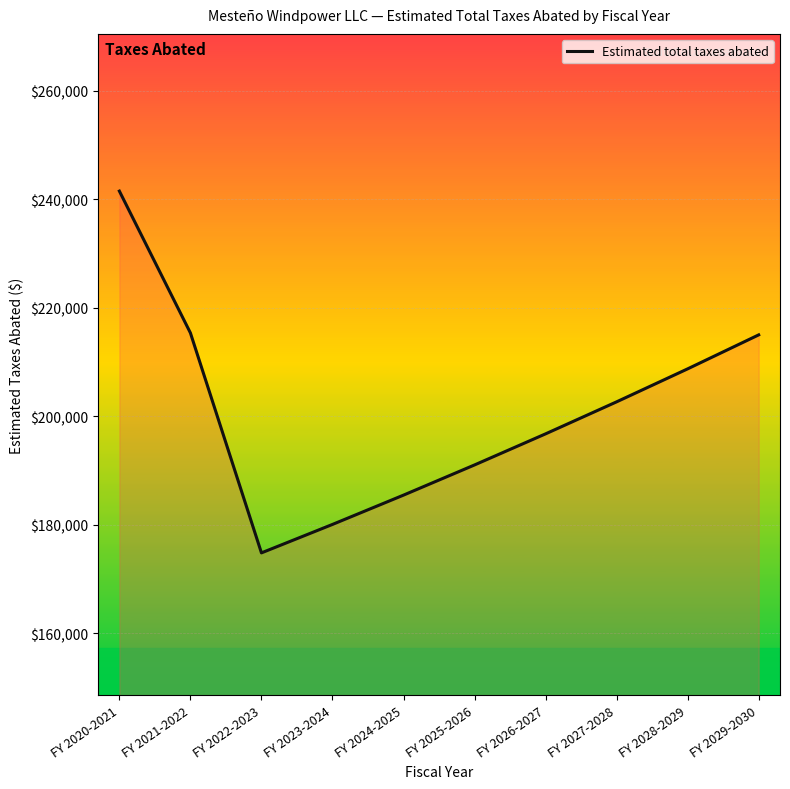

What is the ratio of the value at FY 2028-2029 to the value at FY 2021-2022?

1.0